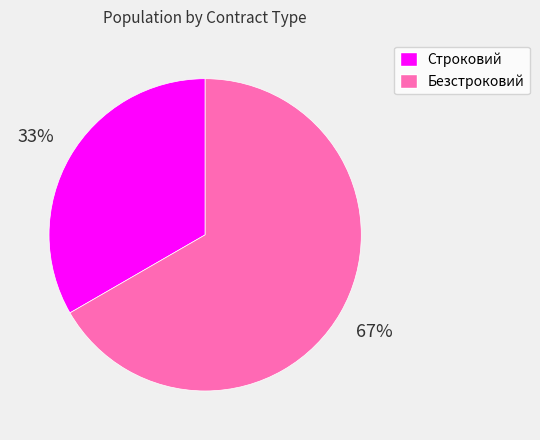

What percentage is the Безстроковий slice, to the nearest percent?

67%